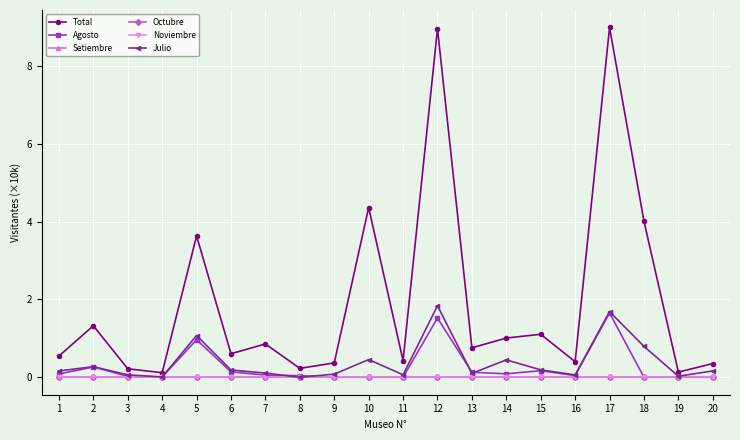

How many interior local valleys does the Julio series have?

6